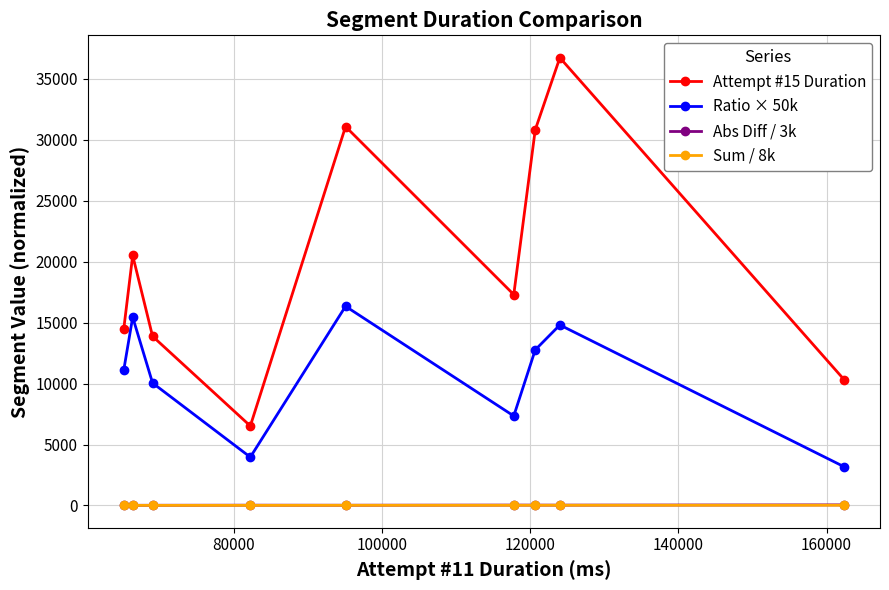

True or false: Sum / 8k and Ratio × 50k cross at least once.

False